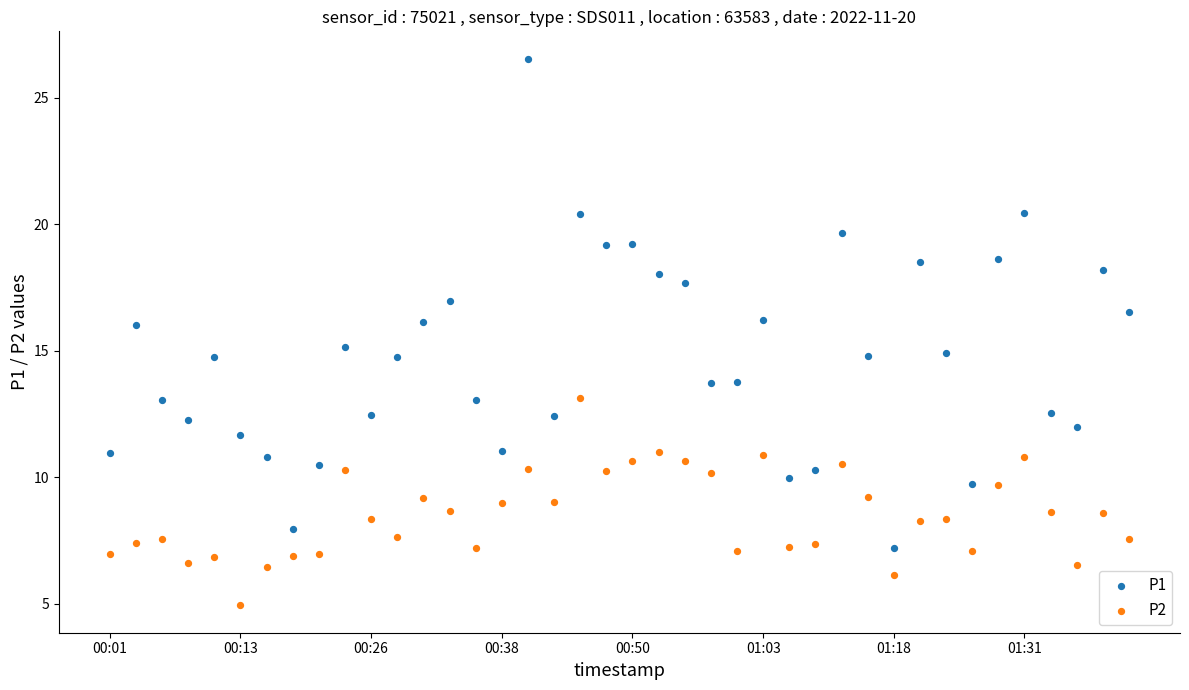

Which series reaches the minimum Y coordinate?

P2